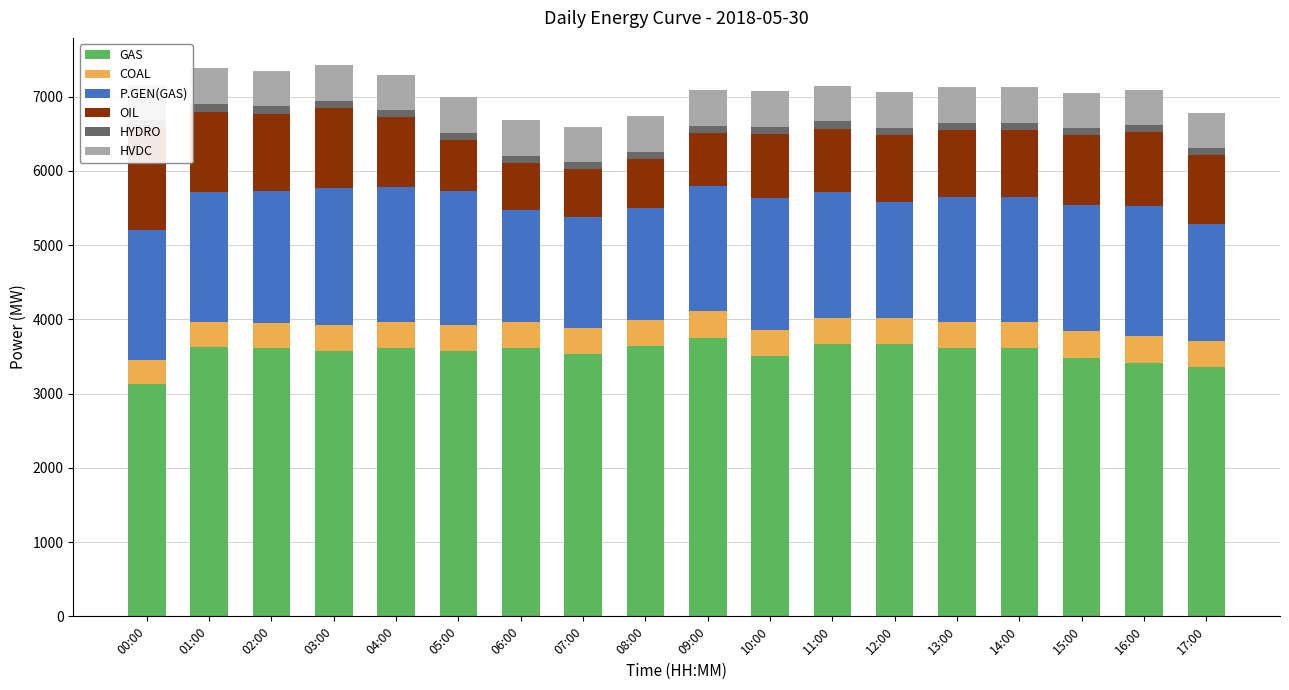

How many bars are there in total?

108